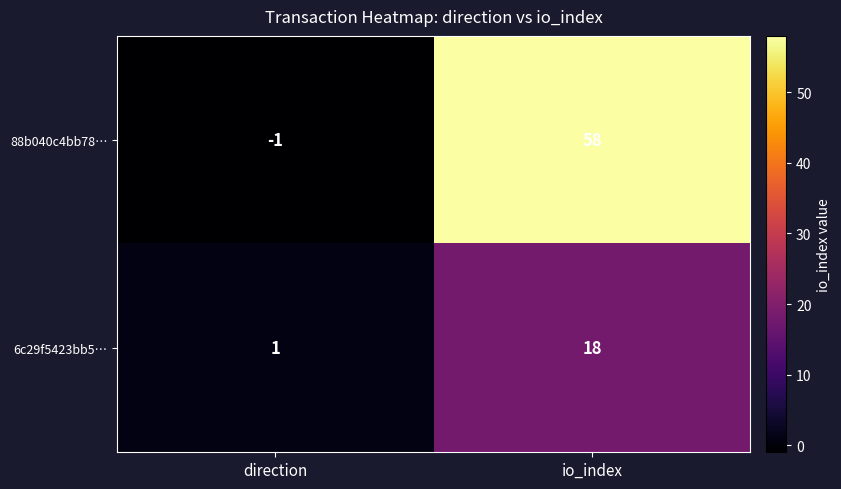

List the series in order of their overall mean, lowest first.

6c29f5423bb5…, 88b040c4bb78…